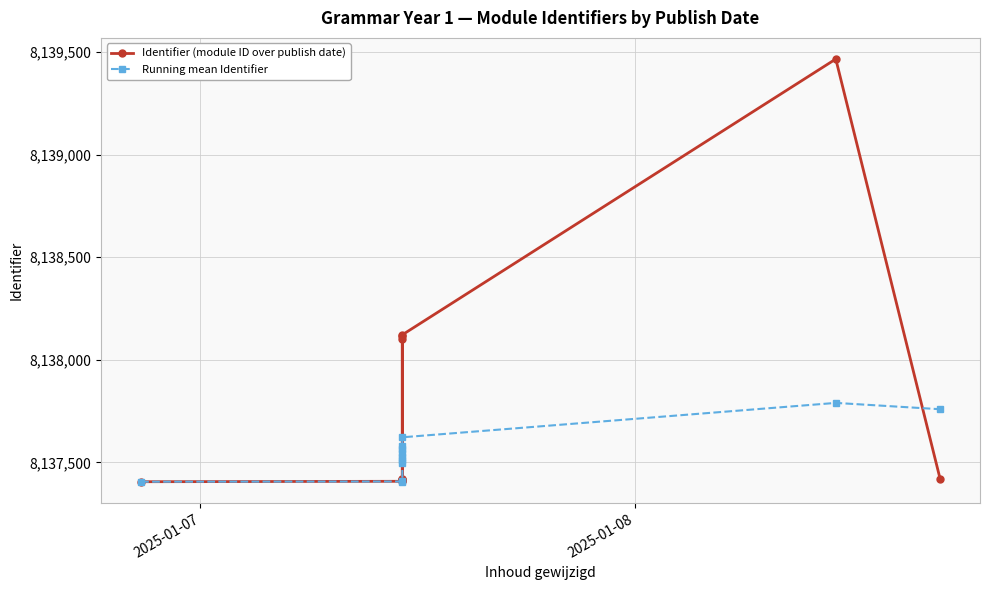

Reading left to right, extract all data points from this chart.

Identifier (module ID over publish date): 8137406.0	8137408.0	8137410.0	8138101.0	8137412.0	8137415.0	8137417.0	8137419.0	8138115.0	8138122.0	8139466.0	8137421.0
Running mean Identifier: 8137406.0	8137407.0	8137408.0	8137581.2	8137547.4	8137525.3	8137509.9	8137498.5	8137567.0	8137622.5	8137790.1	8137759.3